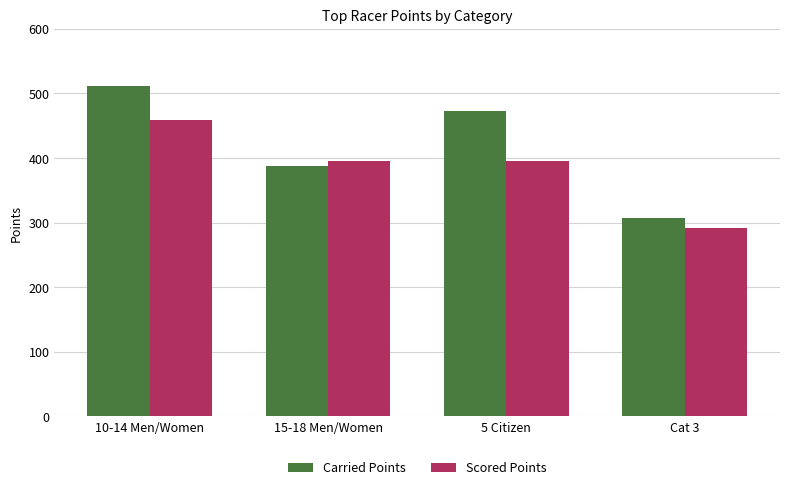

What is the lowest value of the Scored Points series?

291.7